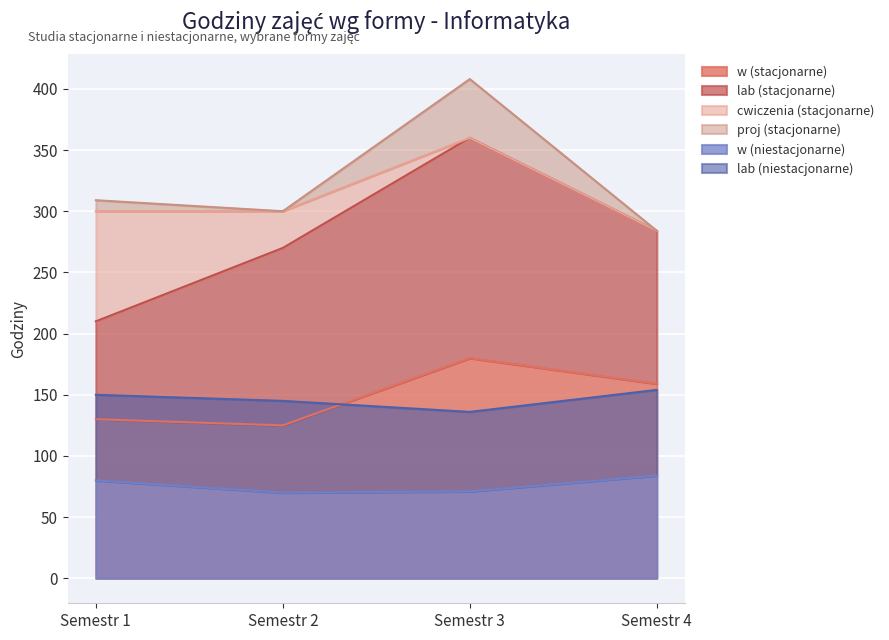

True or false: w (stacjonarne) and w (niestacjonarne) cross at least once.

False